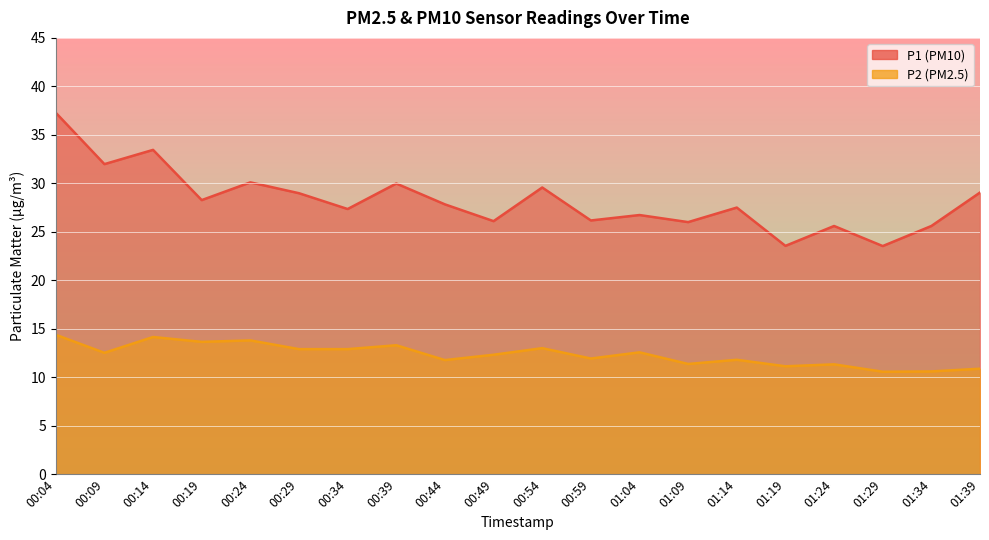

What is the value of the P1 point at the 15th from the left?

27.5